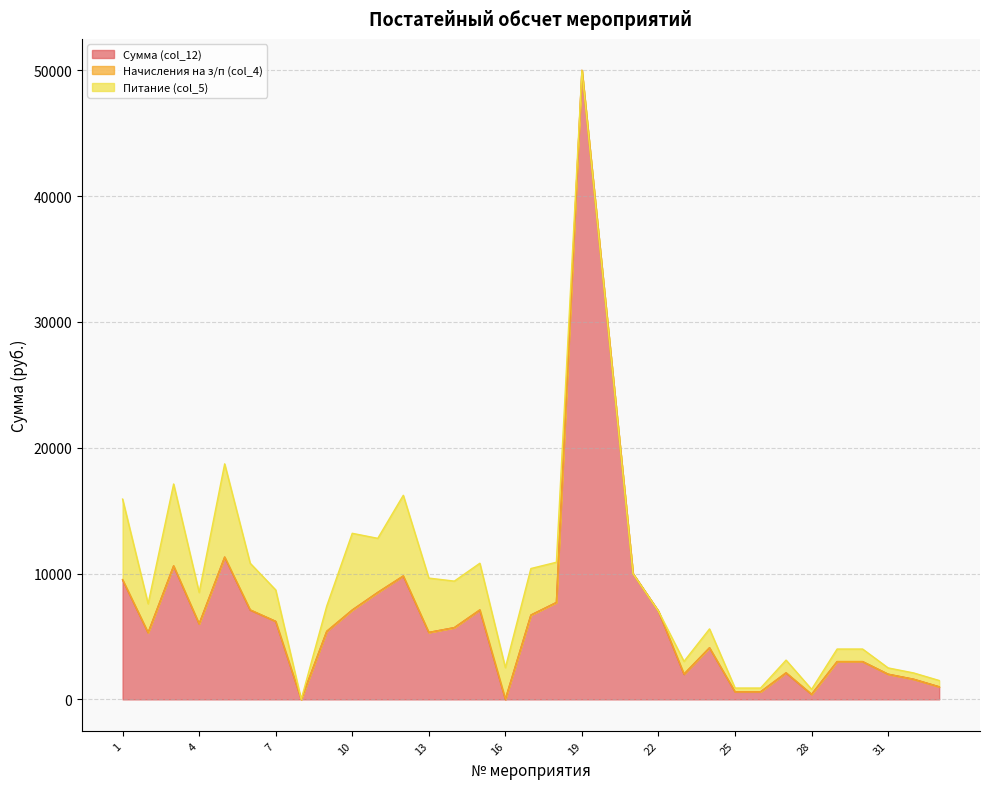

Rank the series by their average value, from highest to lowest.

Сумма (col_12), Питание (col_5), Начисления на з/п (col_4)